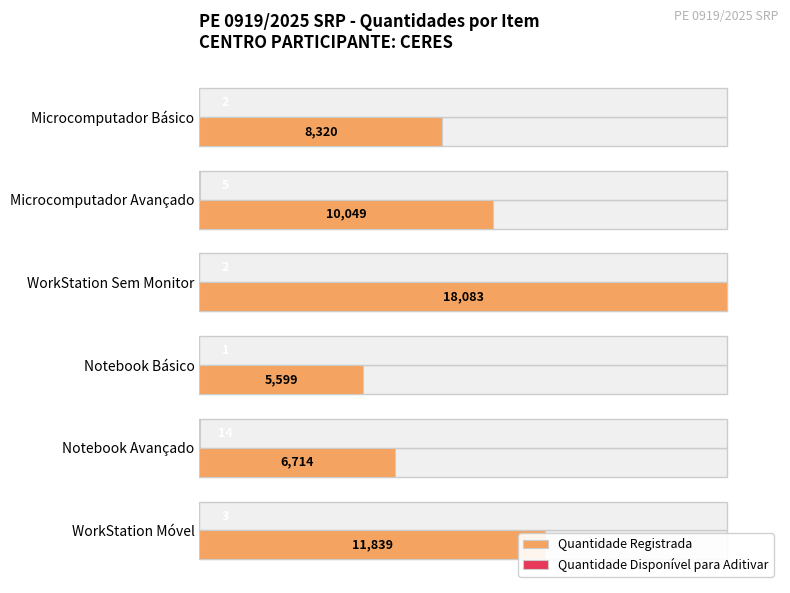

How many bars are there in each group?

2